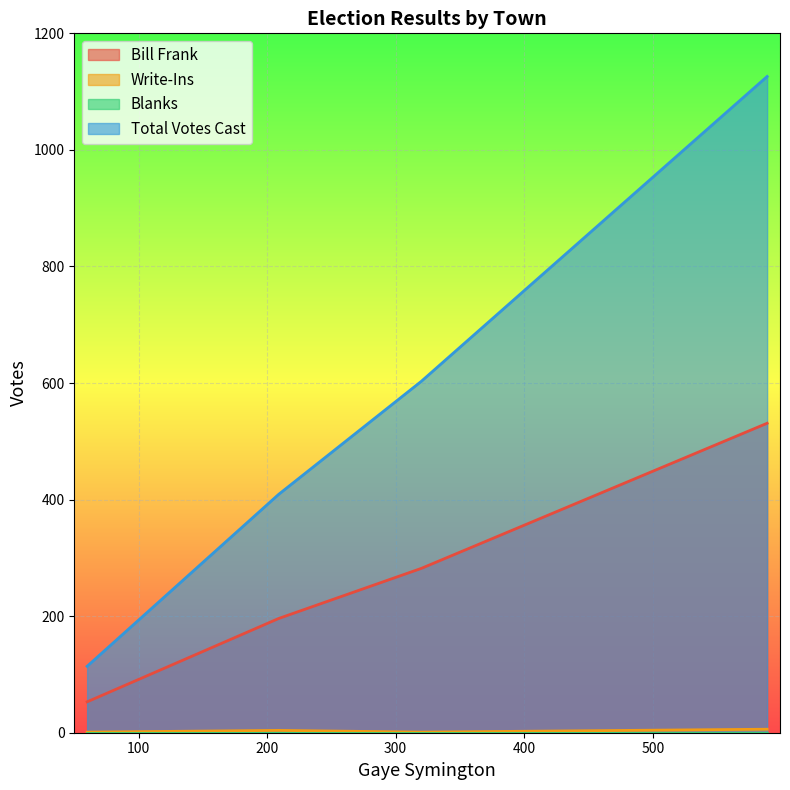

Which series has the largest total across all categories?

Total Votes Cast